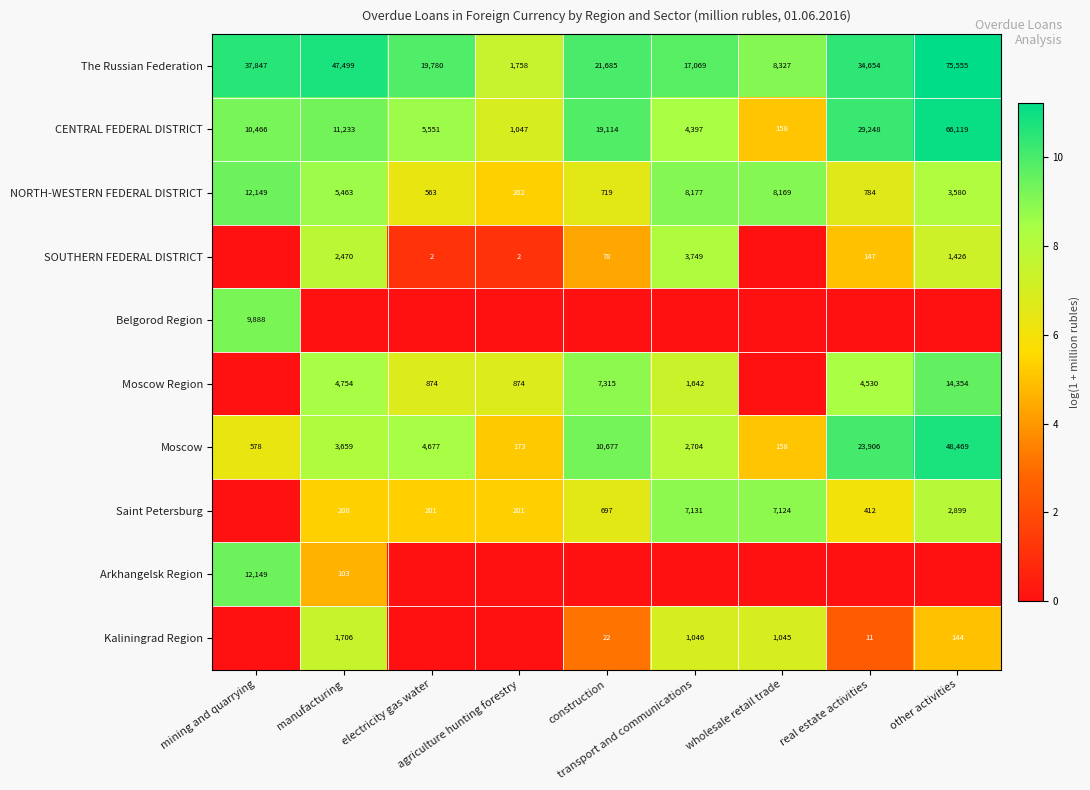

What is the difference between the maximum and minimum values in the NORTH-WESTERN FEDERAL DISTRICT series?

11947